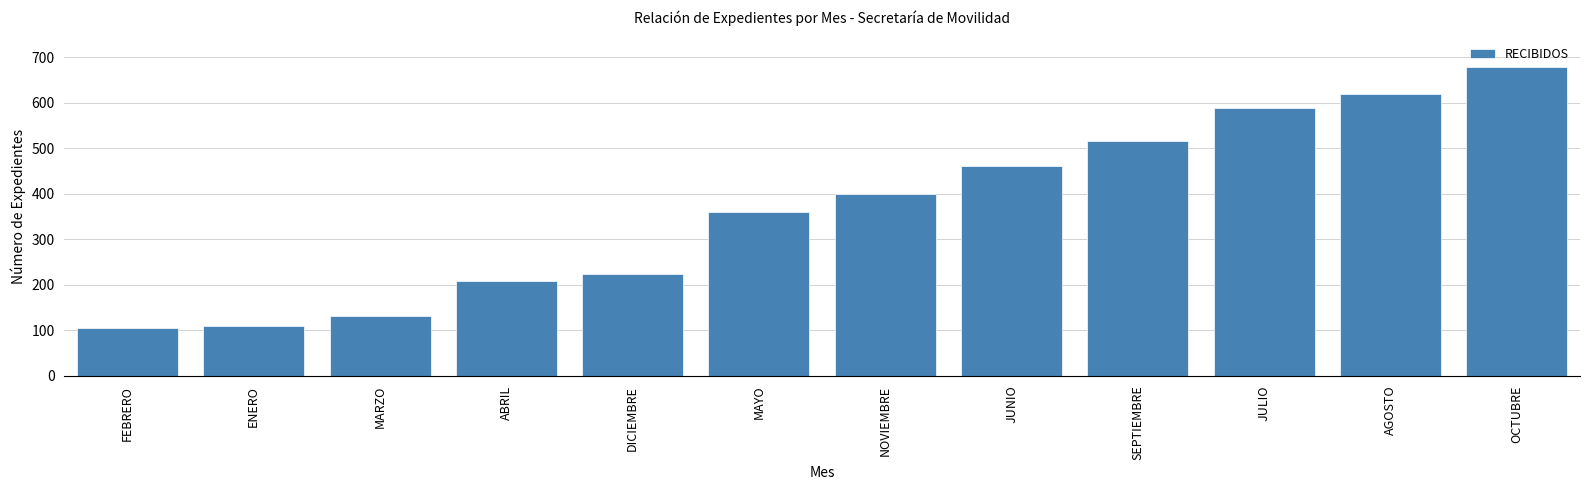

True or false: the data shows 102 at ABRIL.

False